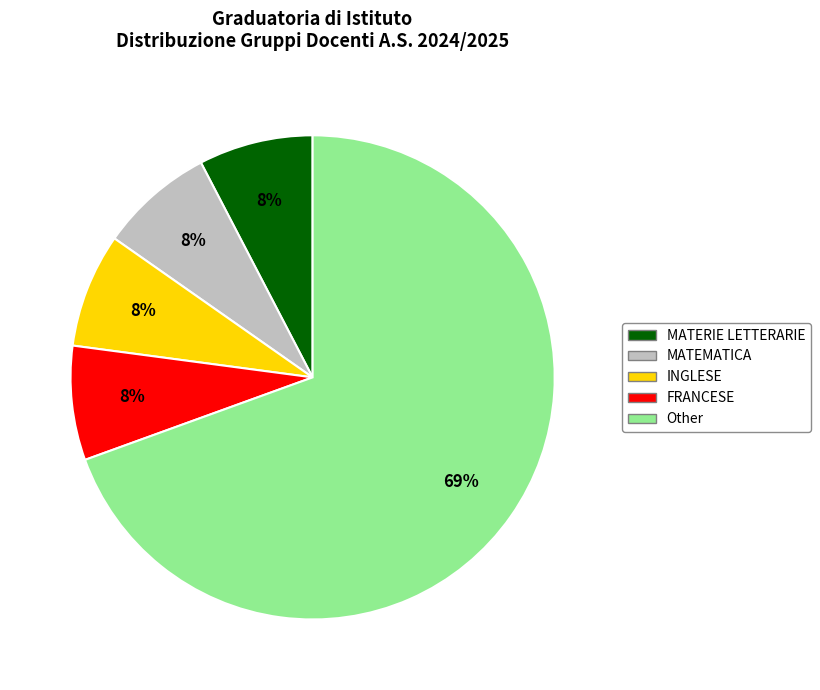

Count the number of slices in the pie.

5